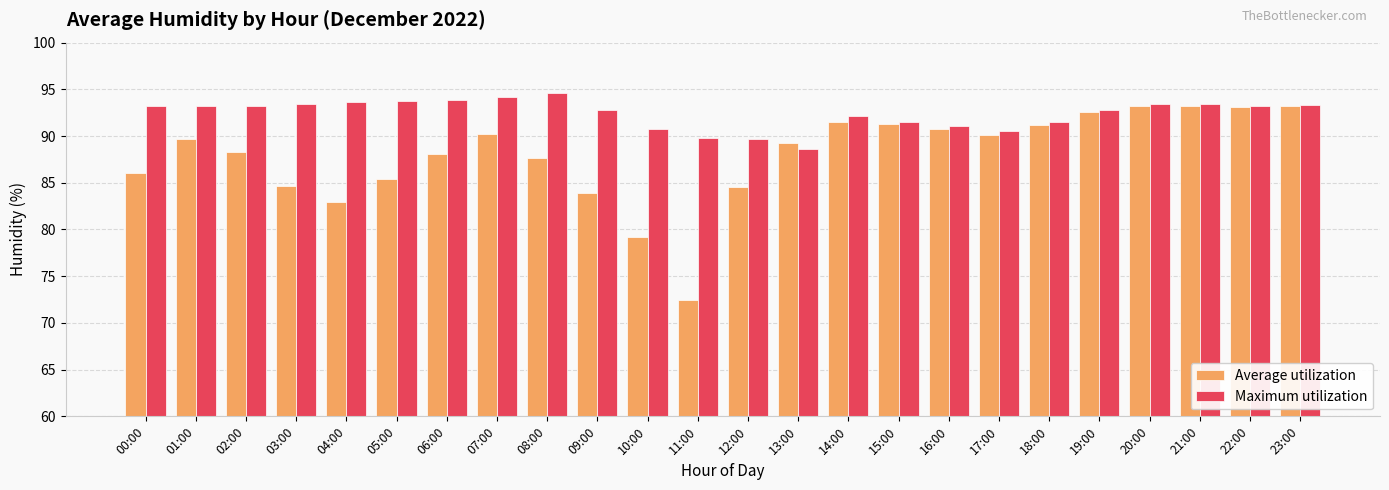

What is the total value across all series at 22:00?

186.3